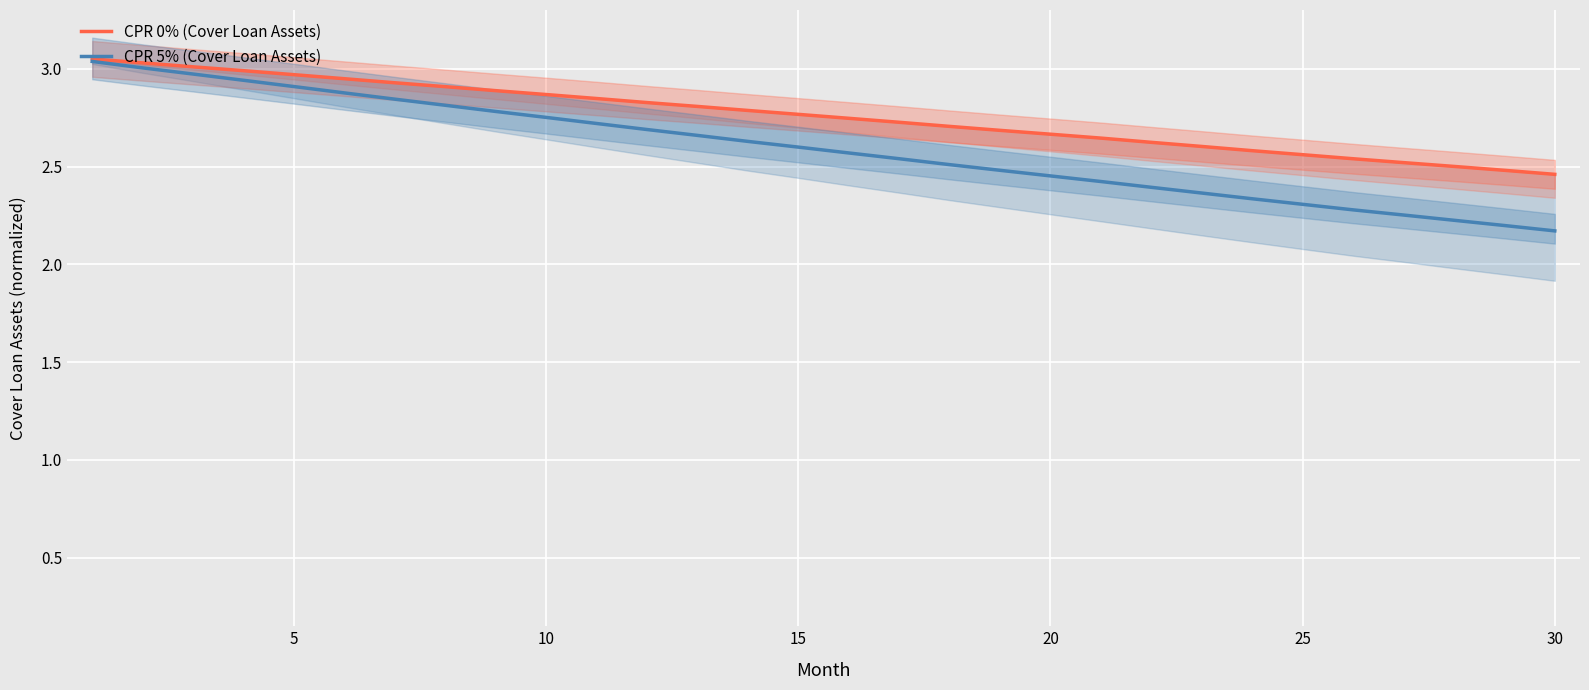

What is the lowest value of the CPR 5% (Cover Loan Assets) series?

2.2